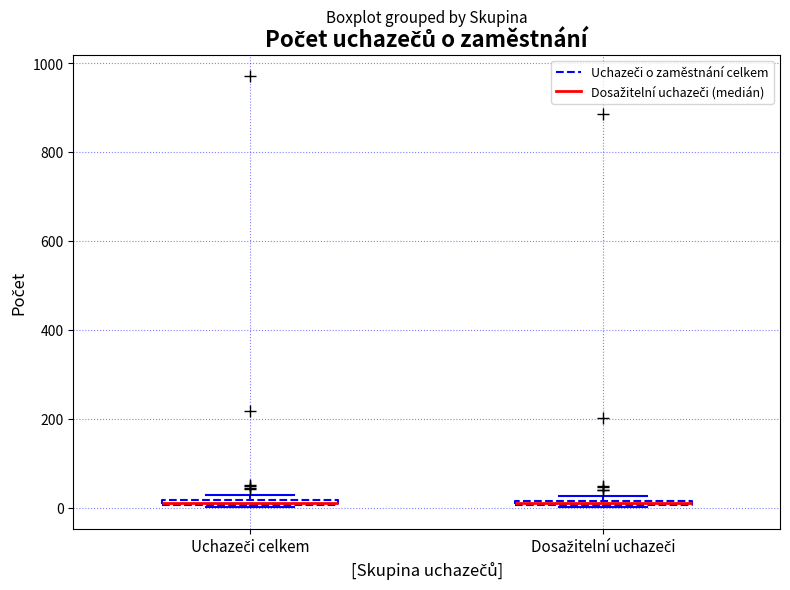

Where is the lower edge of the box for Uchazeči celkem on the y-axis? The values are not printed on the chart, so give them approximately, as read against the axis.

0